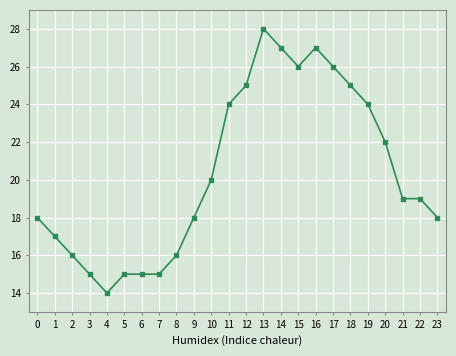

Which has a higher value, 23 or 3?

23